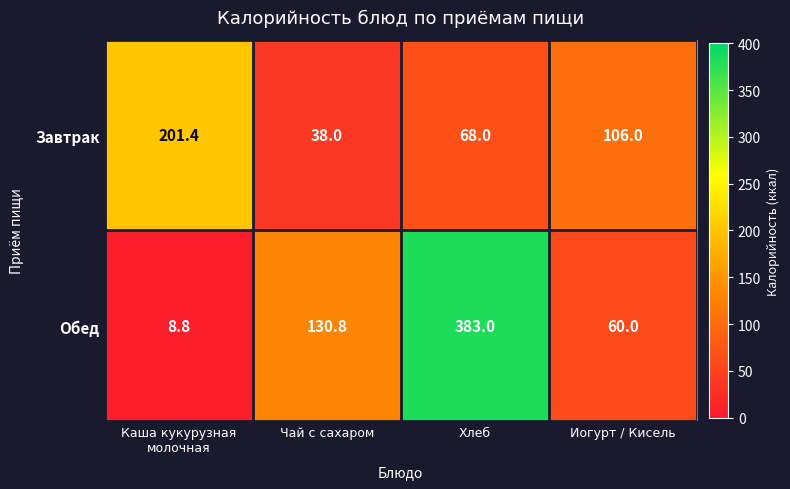

What is the total value across all series at Иогурт / Кисель?

166.0